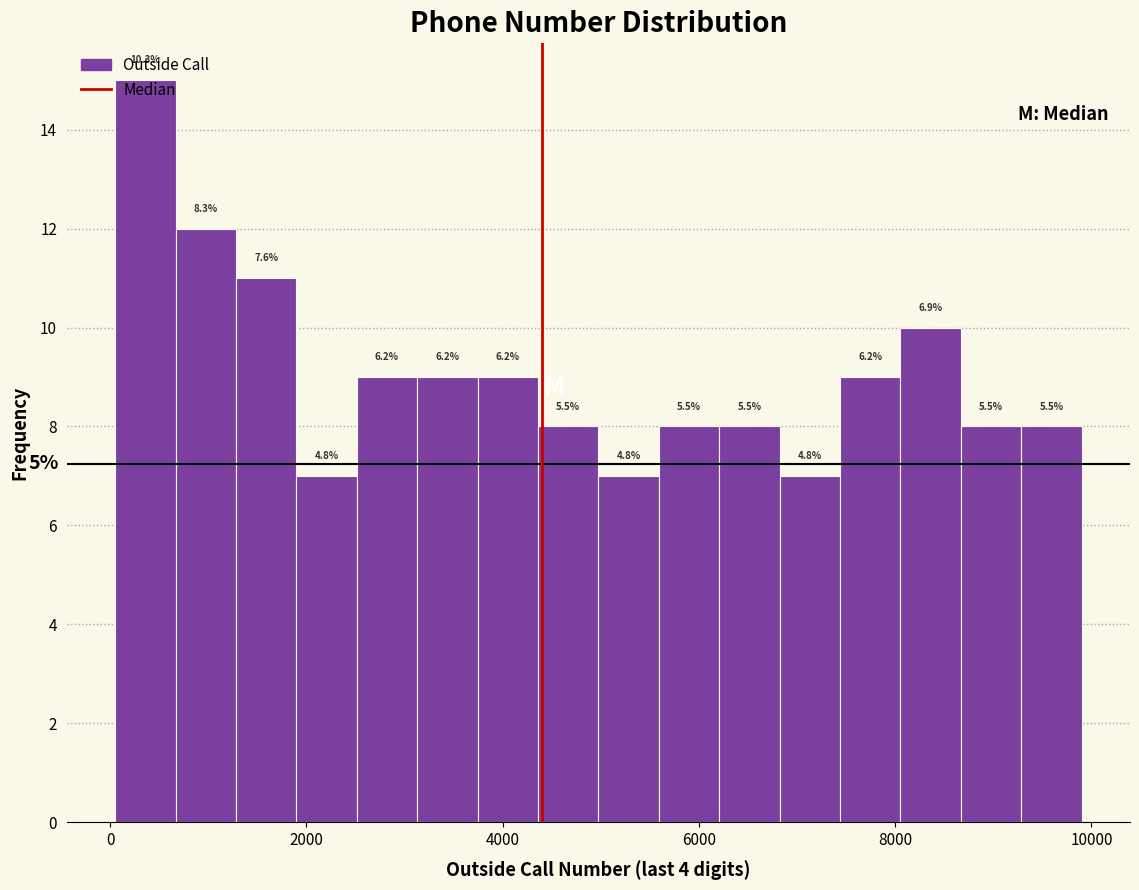

Around what value on the x-axis is the tallest bar? Give the approximate position of its centre, as read against the axis.

400